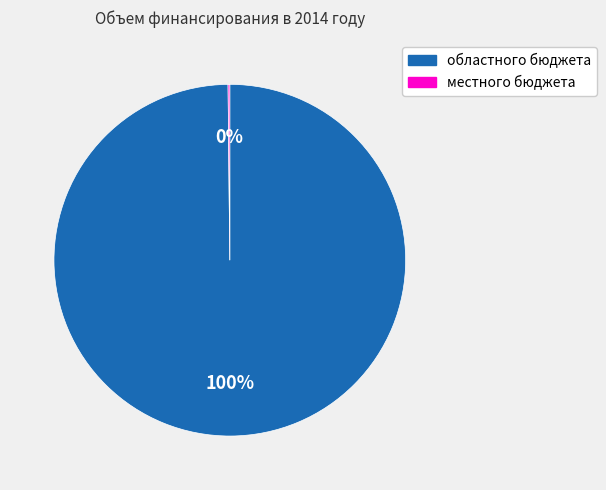

To the nearest percent, what portion does областного бюджета represent?

100%